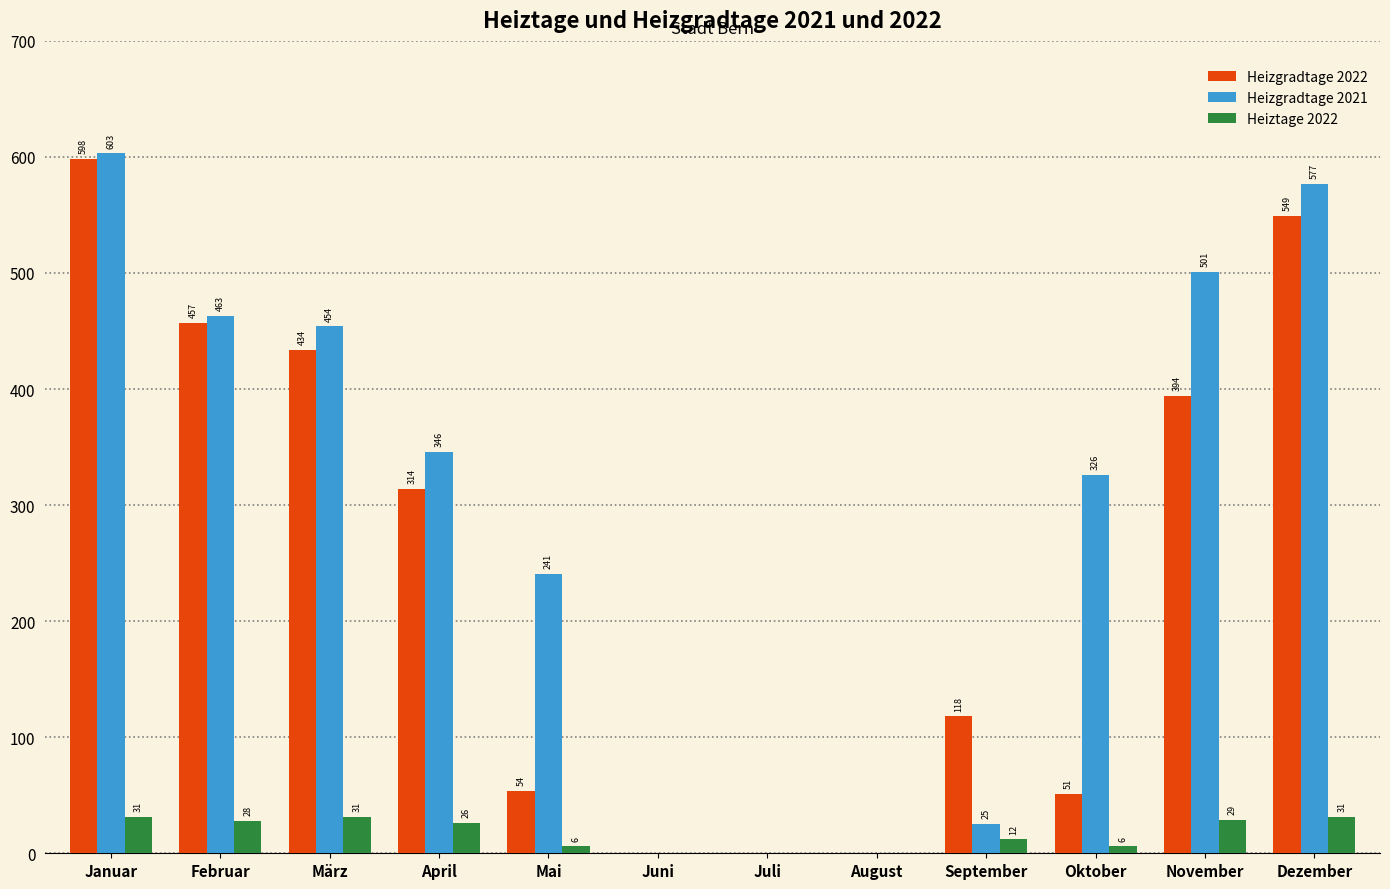

What is the sum of all Heizgradtage 2021 values?

3536